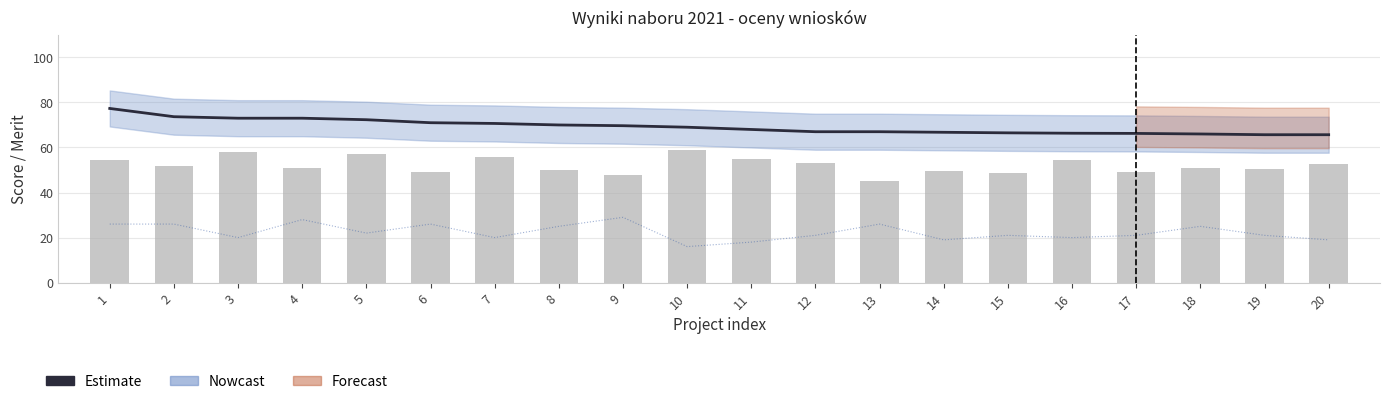

What is the spread (max minus min) of values at 6?

22.0